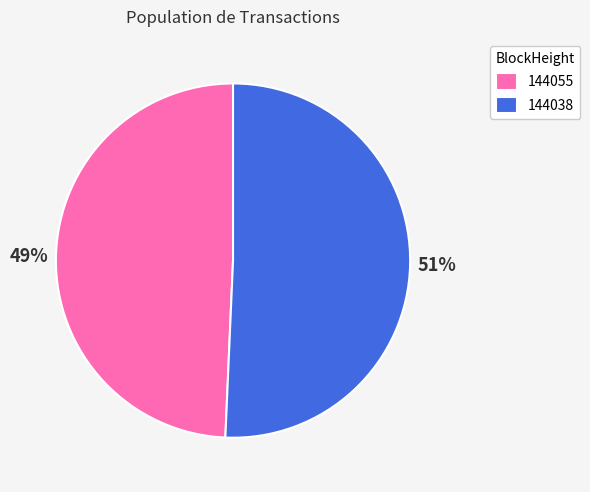

Which has a higher value, 144038 or 144055?

144038